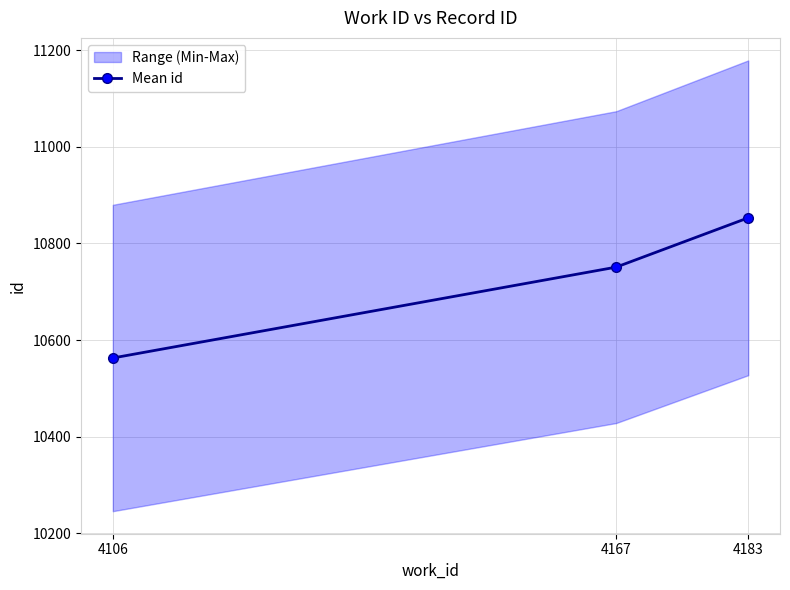

What is the ratio of the value at 4167 to the value at 4106?

1.0